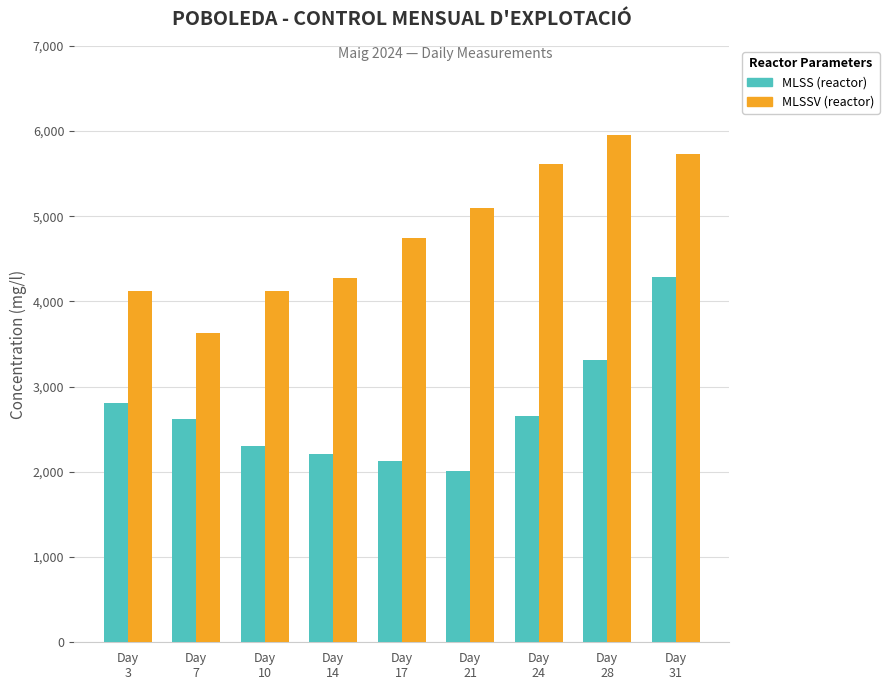

At Day
17, list the series in order from smallest to largest.

MLSS (reactor), MLSSV (reactor)